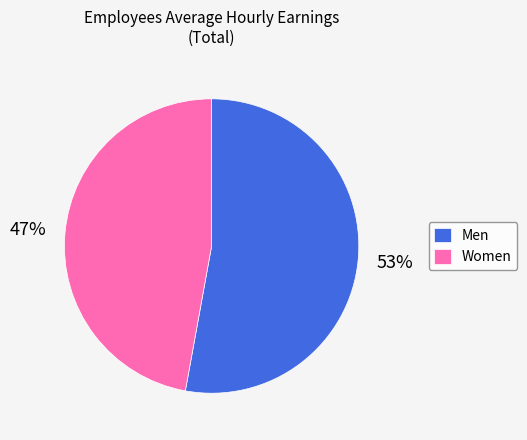

Which slice is the smallest?

Women